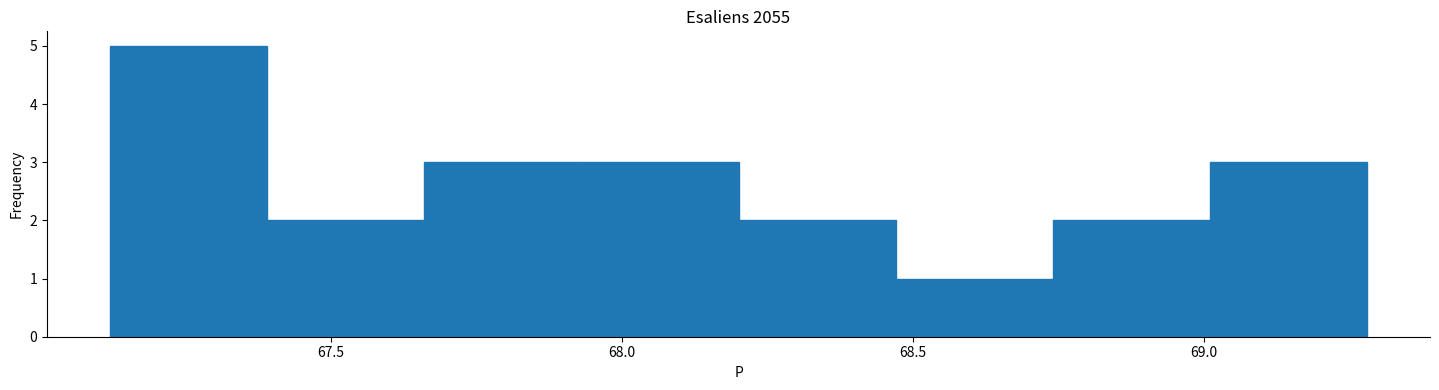

Reading left to right, transcribe this chart: for each bar, give the range it covers on the x-axis and its height. Neither the bar edges nor the heights are printed on the chart, so give them approximately, as read against the axes.

67.12 to 67.39: 5
67.39 to 67.66: 2
67.66 to 67.93: 3
67.93 to 68.20: 3
68.20 to 68.47: 2
68.47 to 68.74: 1
68.74 to 69.01: 2
69.01 to 69.28: 3